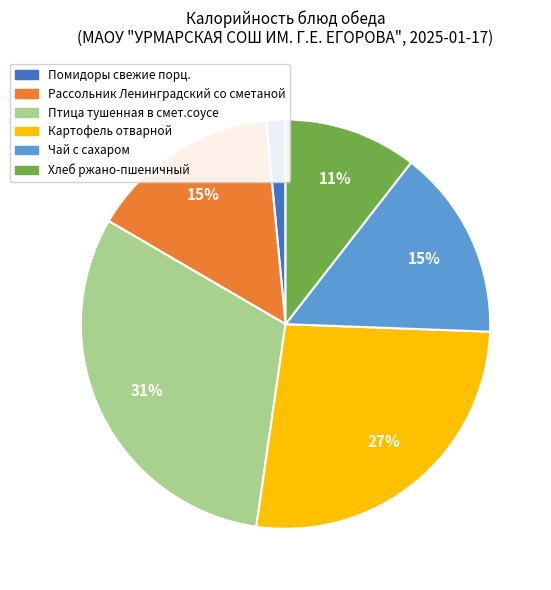

Does Помидоры свежие порц. account for over 50% of the chart?

No